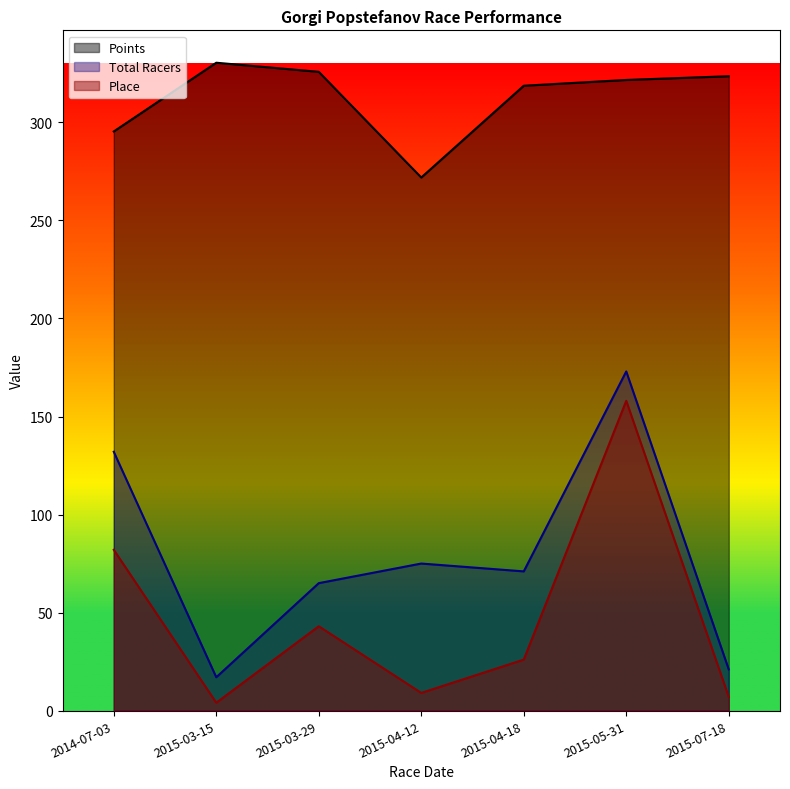

True or false: Place and Points intersect in this chart.

False